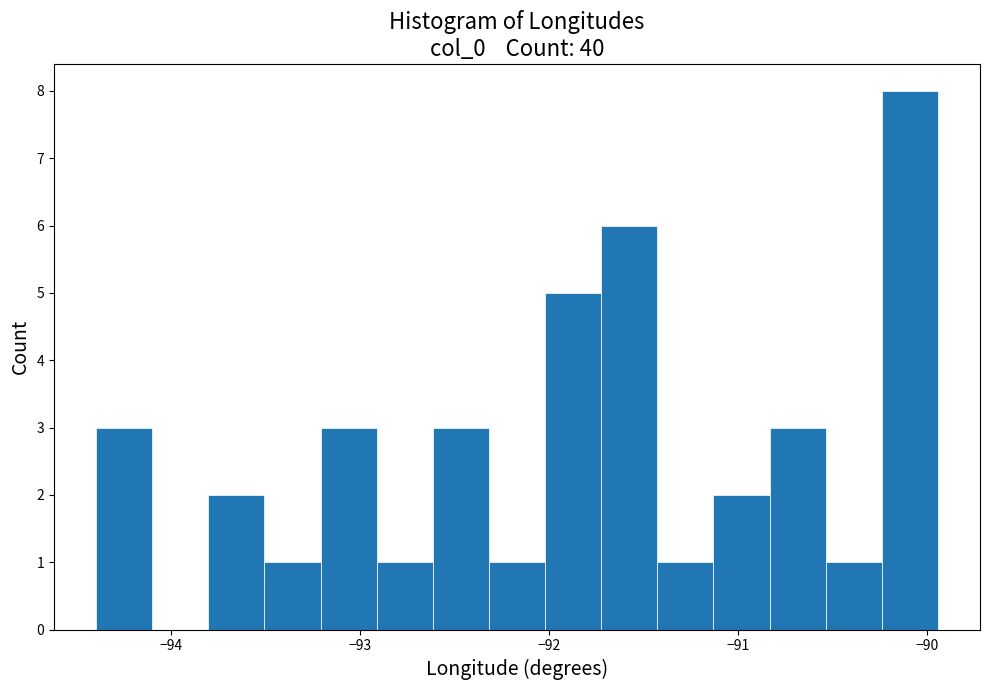

Read against the x-axis, roughly where is the centre of the tallest bar?

-90.1